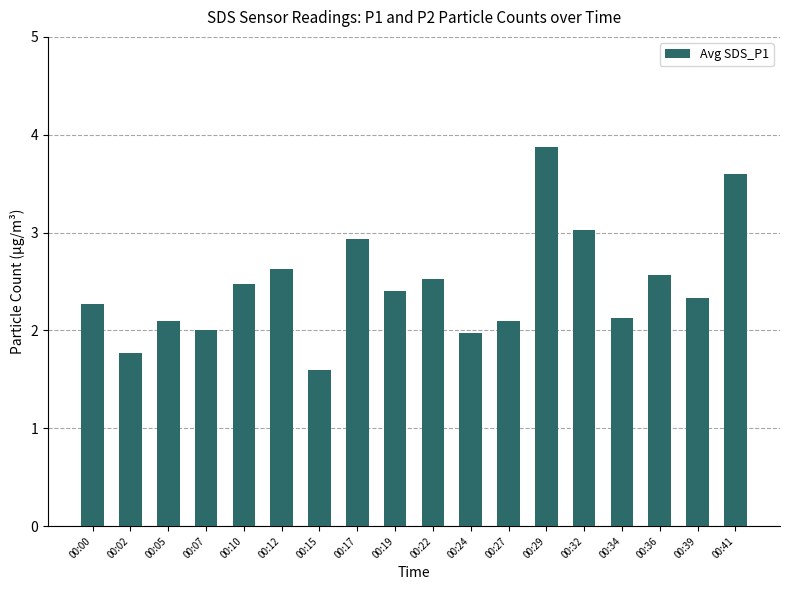

Read the value at 00:22.

2.5